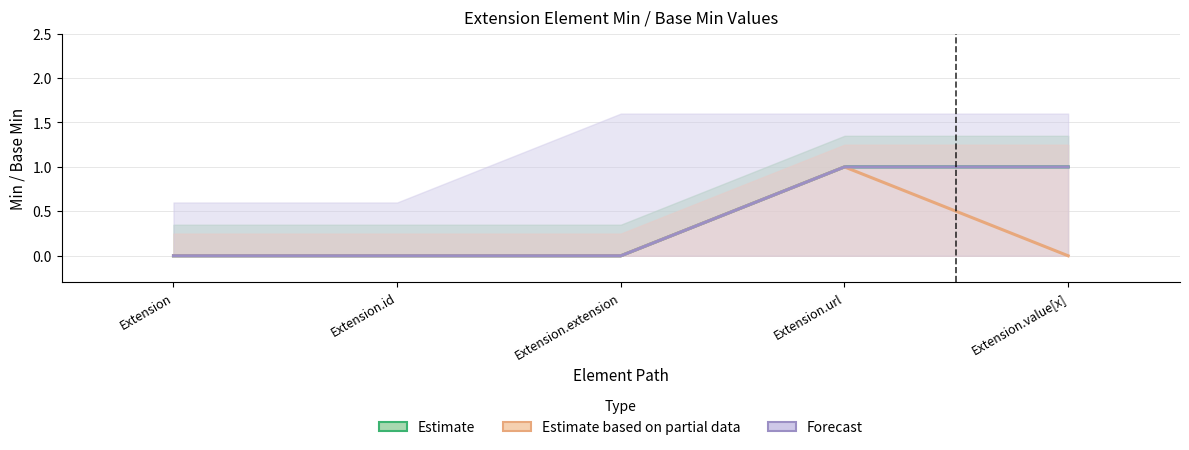

What are all the series names shown in the legend?

Estimate, Estimate based on partial data, Forecast